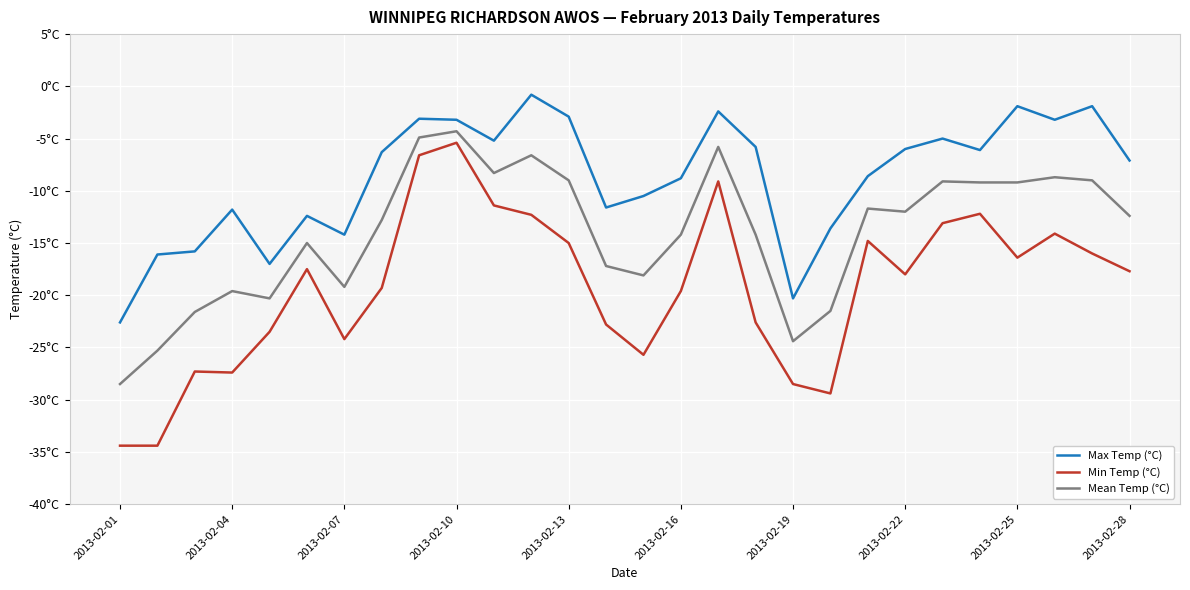

Is this an area chart (filled region under the line)?

No